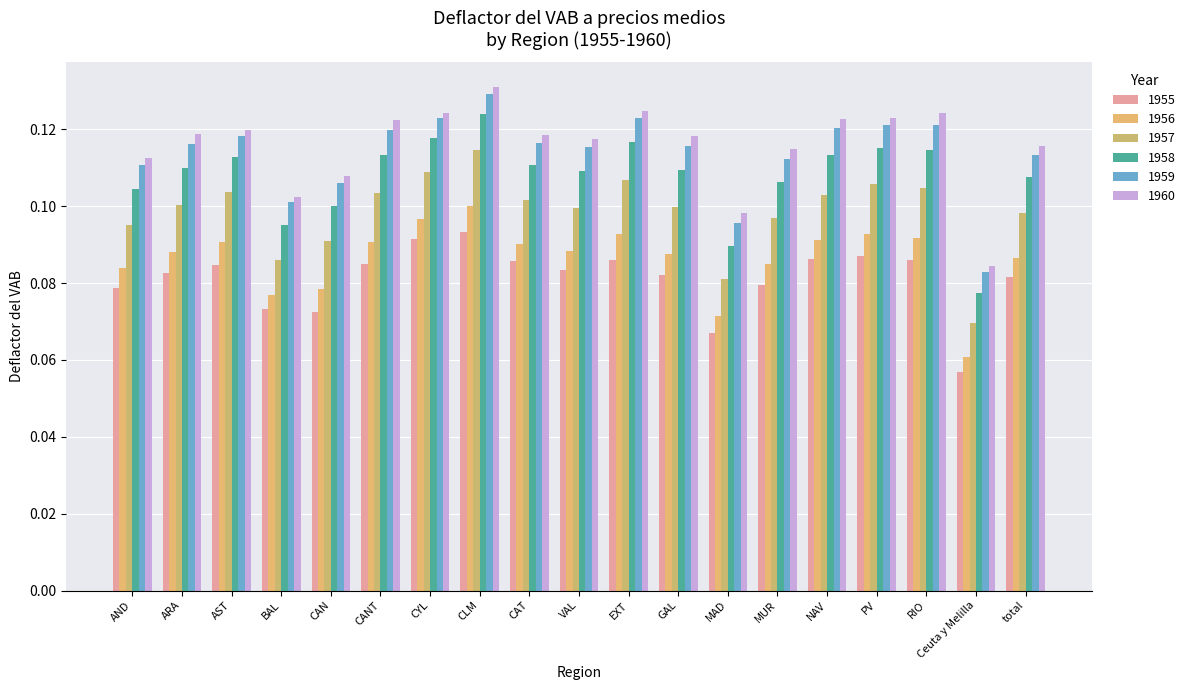

What is the label of the 10th bar from the right?

VAL